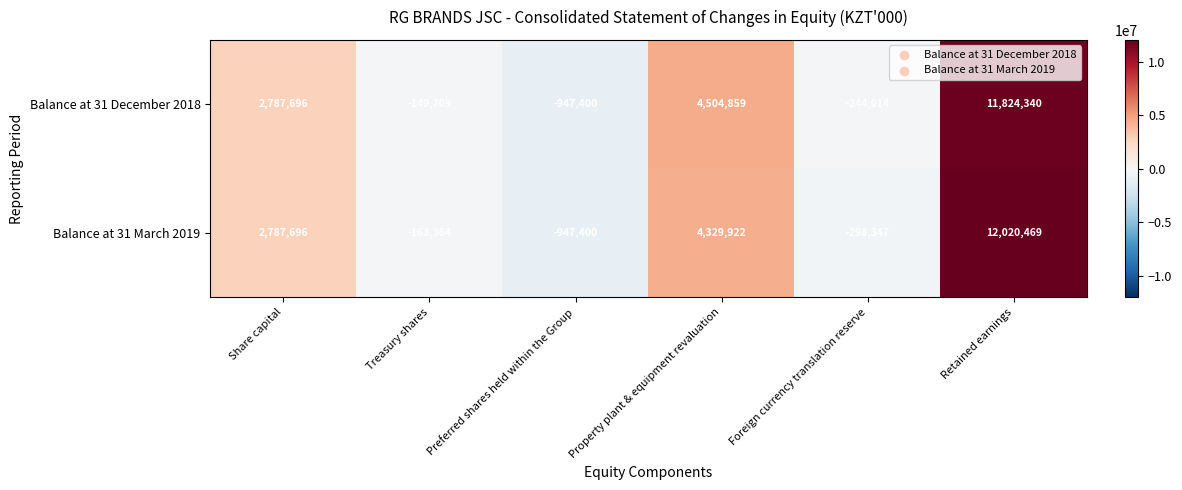

How many data points does each series have?

6